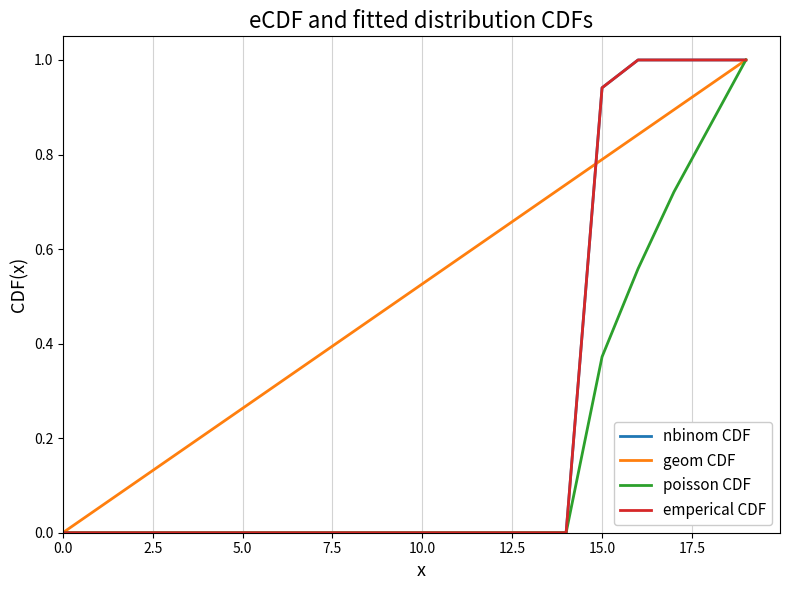

Reading left to right, what are all the values shown in this chart?

nbinom CDF: 0.0	0.0	0.0	0.0	0.0	0.0	0.0	0.0	0.0	0.0	0.0	0.0	0.0	0.0	0.0	0.9	1.0	1.0	1.0	1.0
geom CDF: 0.0	0.1	0.1	0.2	0.2	0.3	0.3	0.4	0.4	0.5	0.5	0.6	0.6	0.7	0.7	0.8	0.8	0.9	0.9	1.0
poisson CDF: 0.0	0.0	0.0	0.0	0.0	0.0	0.0	0.0	0.0	0.0	0.0	0.0	0.0	0.0	0.0	0.4	0.6	0.7	0.9	1.0
emperical CDF: 0.0	0.0	0.0	0.0	0.0	0.0	0.0	0.0	0.0	0.0	0.0	0.0	0.0	0.0	0.0	0.9	1.0	1.0	1.0	1.0